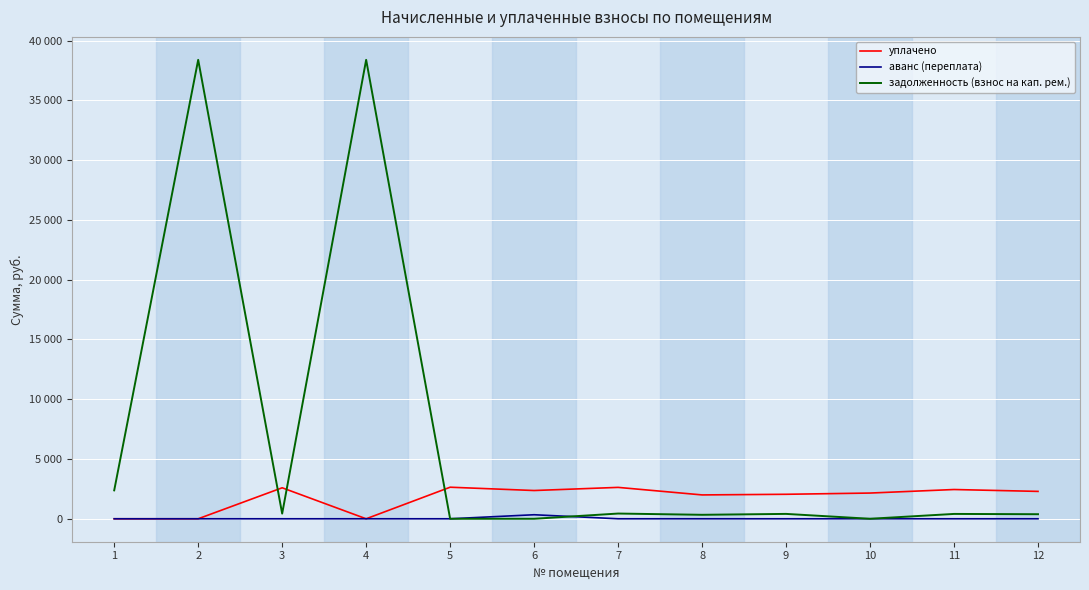

Does the chart display data point markers on the line(s)?

No